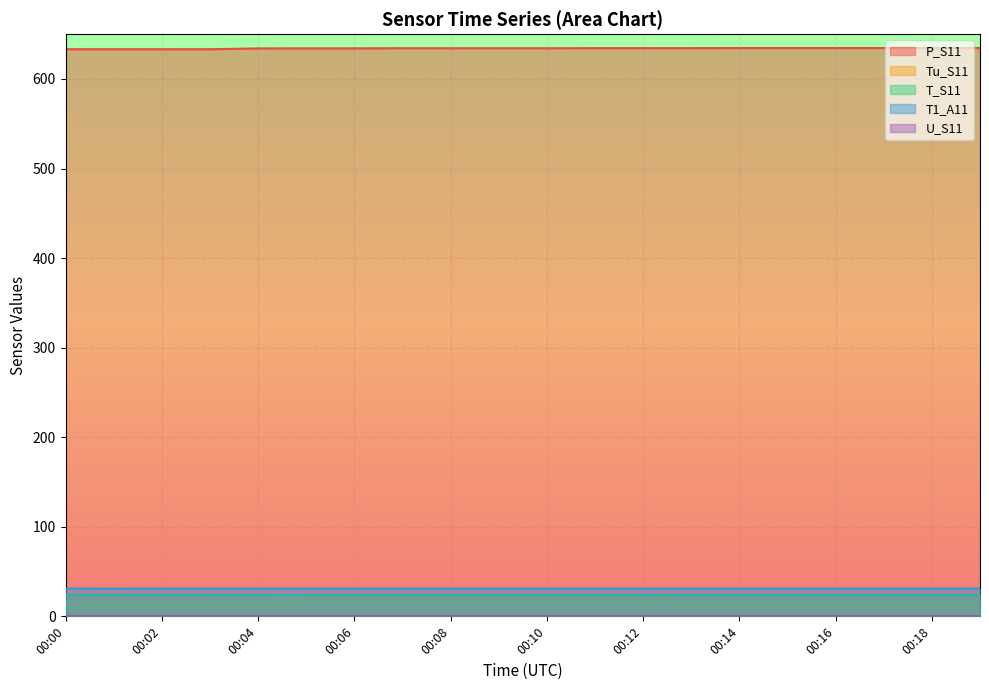

At how many categories does at least one series exceed 275?

20